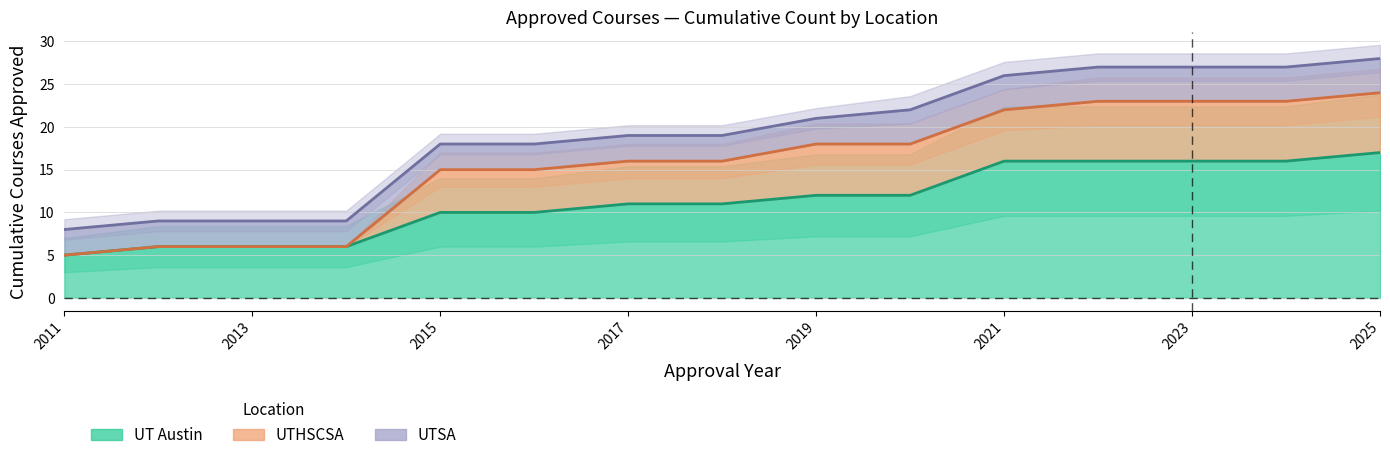

Which series has the largest total across all categories?

UTSA